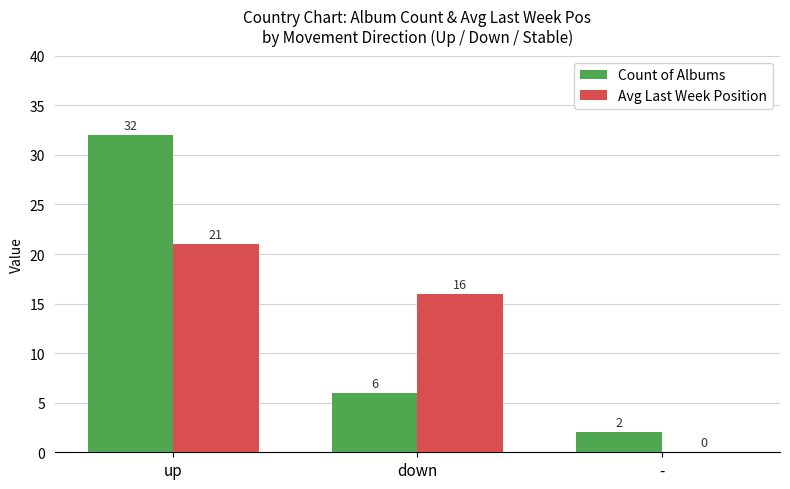

How many groups of bars are there?

3